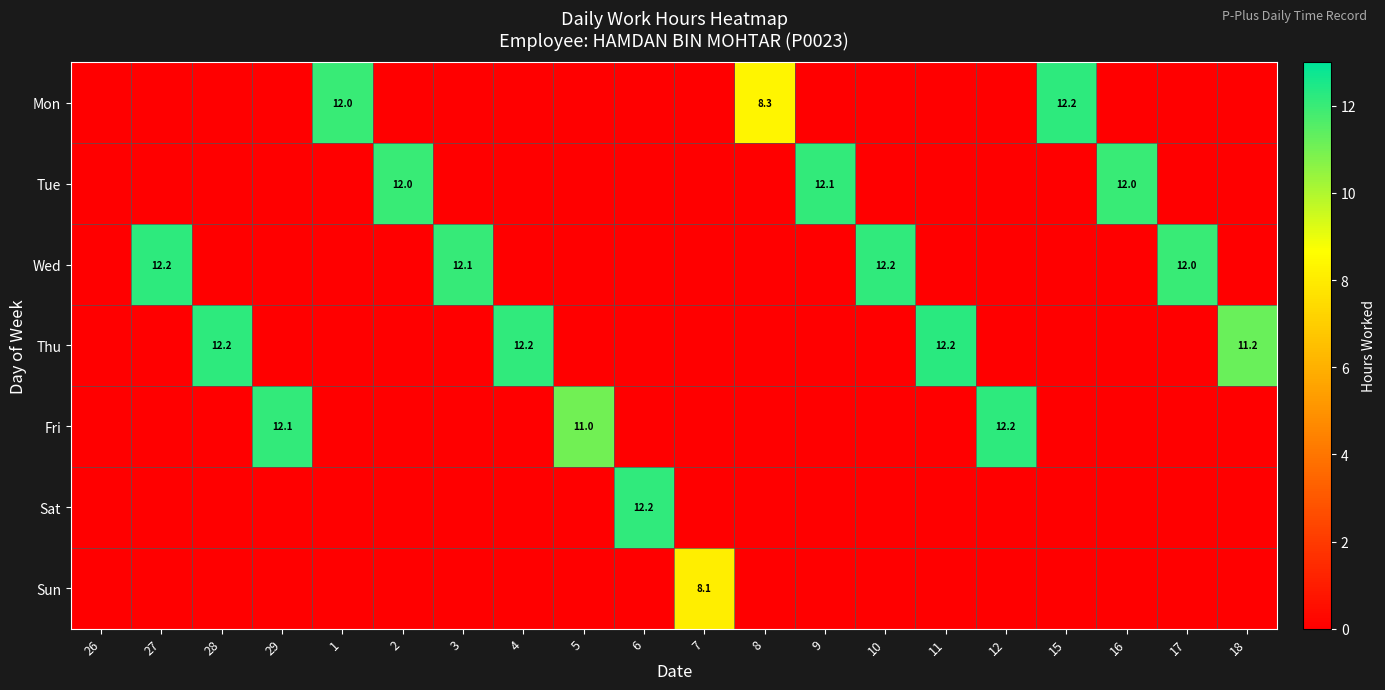

The Sat series shows 12.2 at 6. True or false?

True